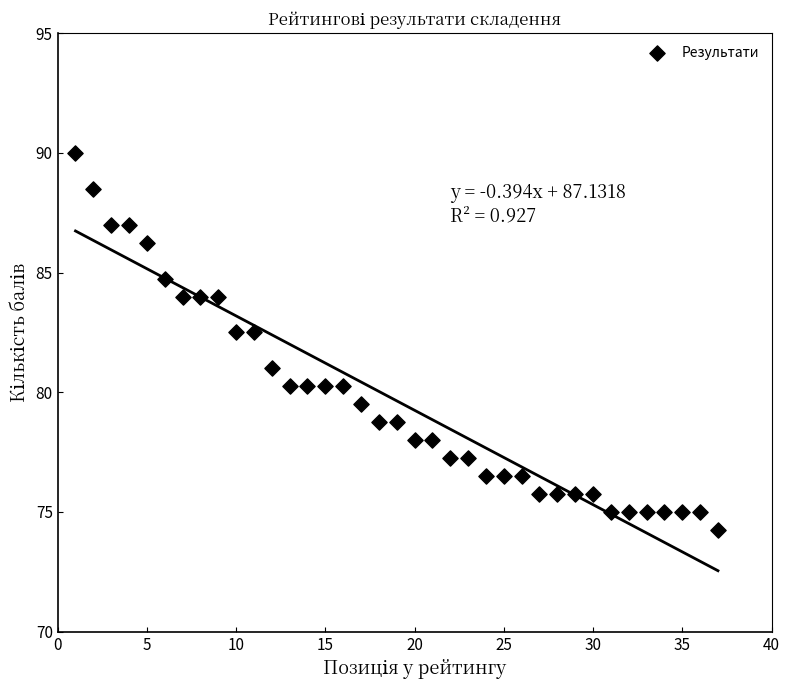

What is the range of X values (max minus min)?

36.0